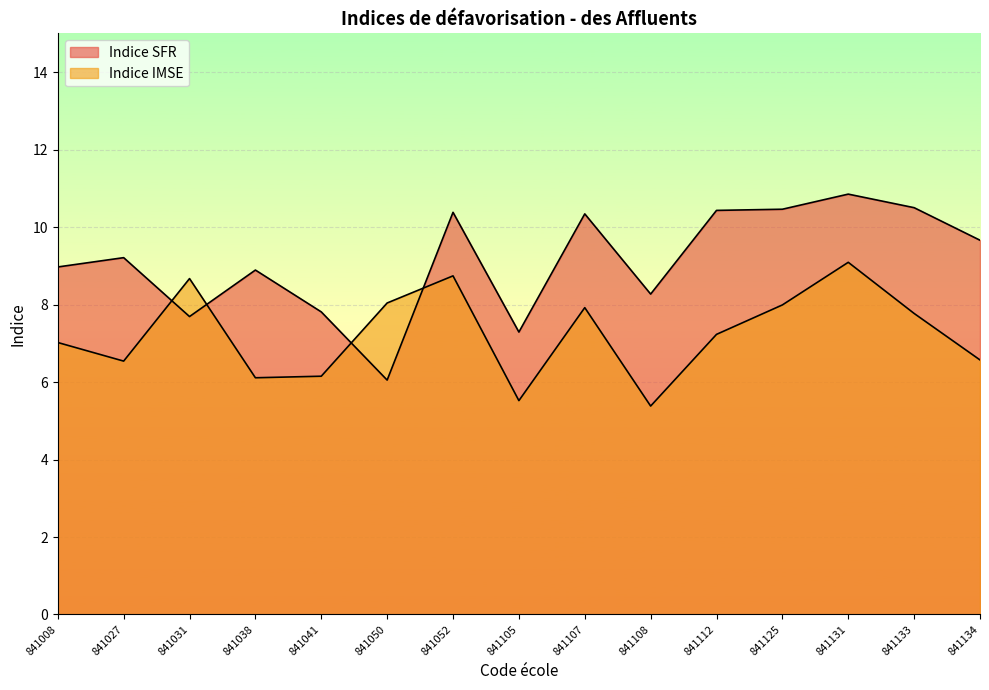

What are all the series names shown in the legend?

Indice SFR, Indice IMSE